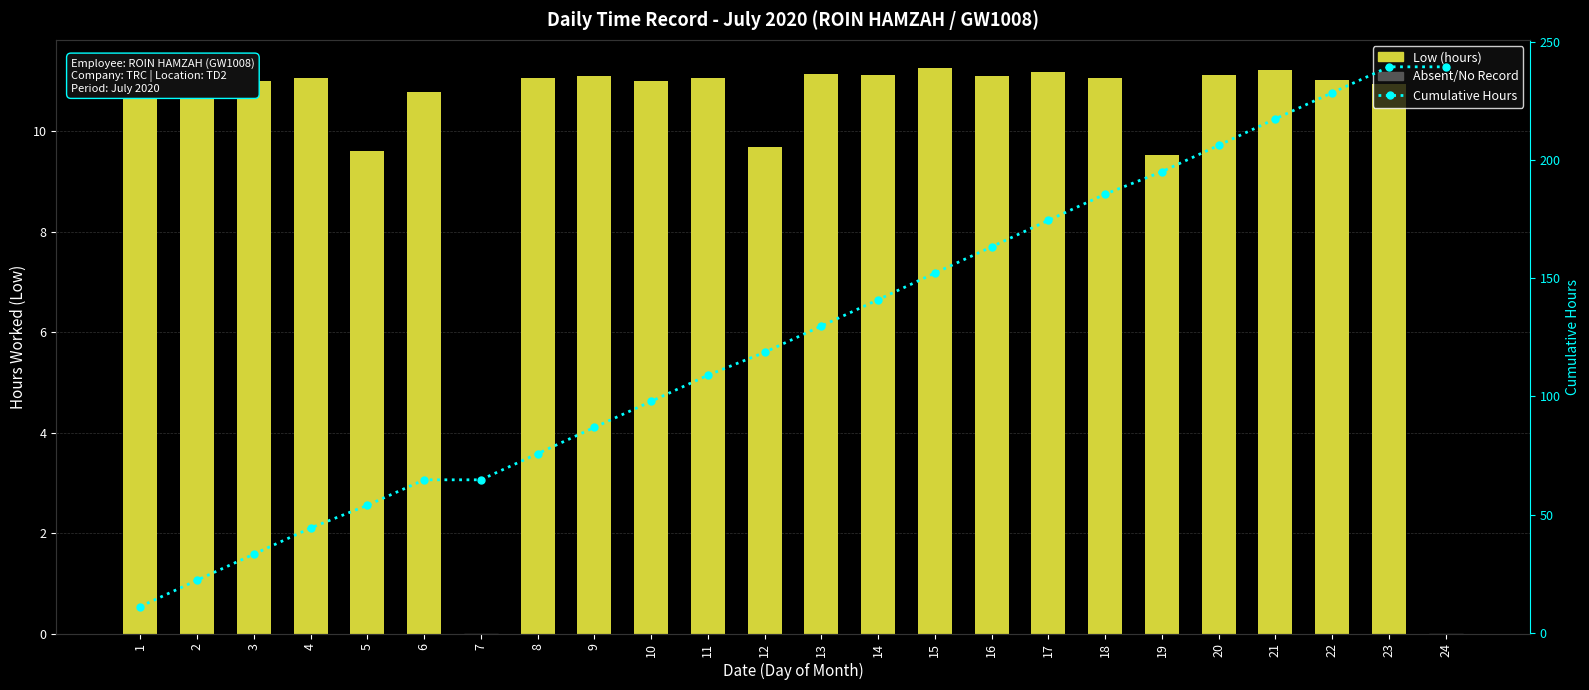

How many values in the Cumulative Hours series exceed 129?

12